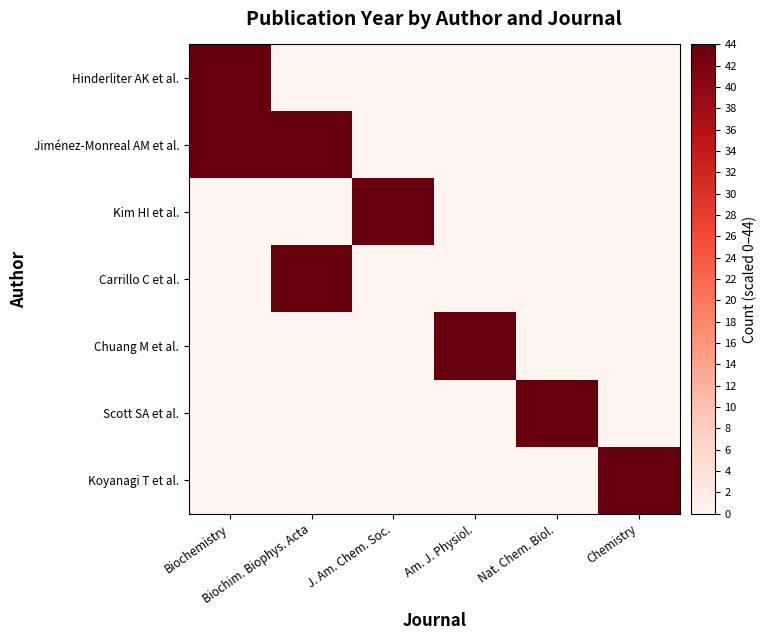

Which series changed the most between Am. J. Physiol. and Nat. Chem. Biol.?

Chuang M et al.